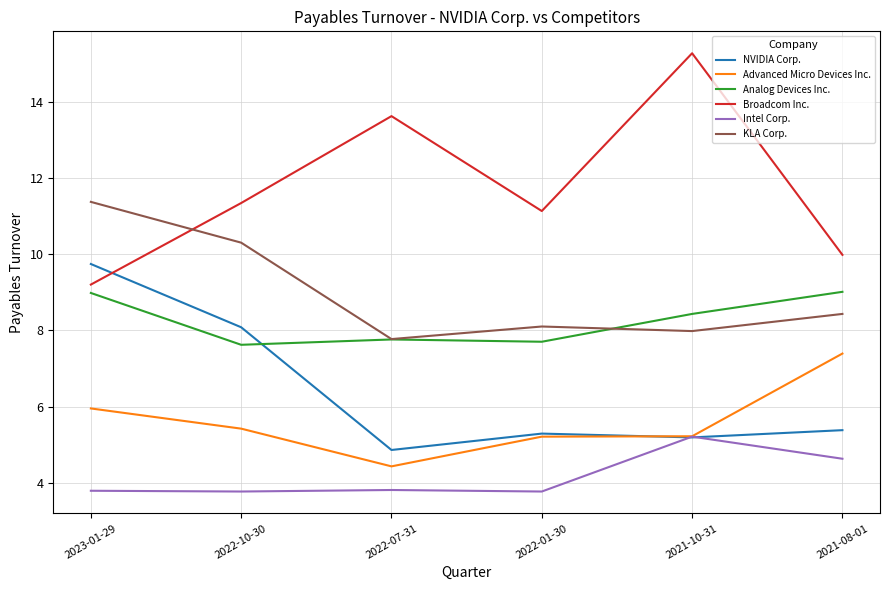

What is the minimum value shown in the chart?

3.8